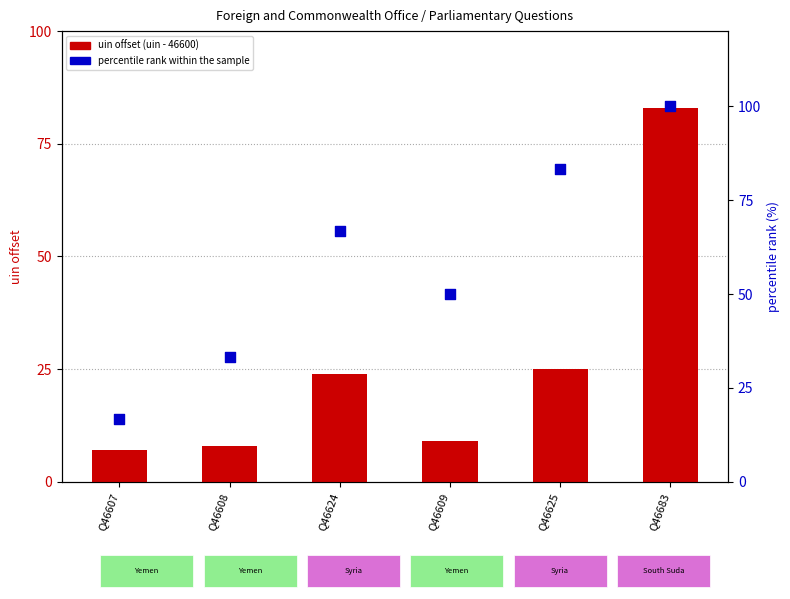

Which series reaches the maximum Y coordinate?

percentile rank within the sample